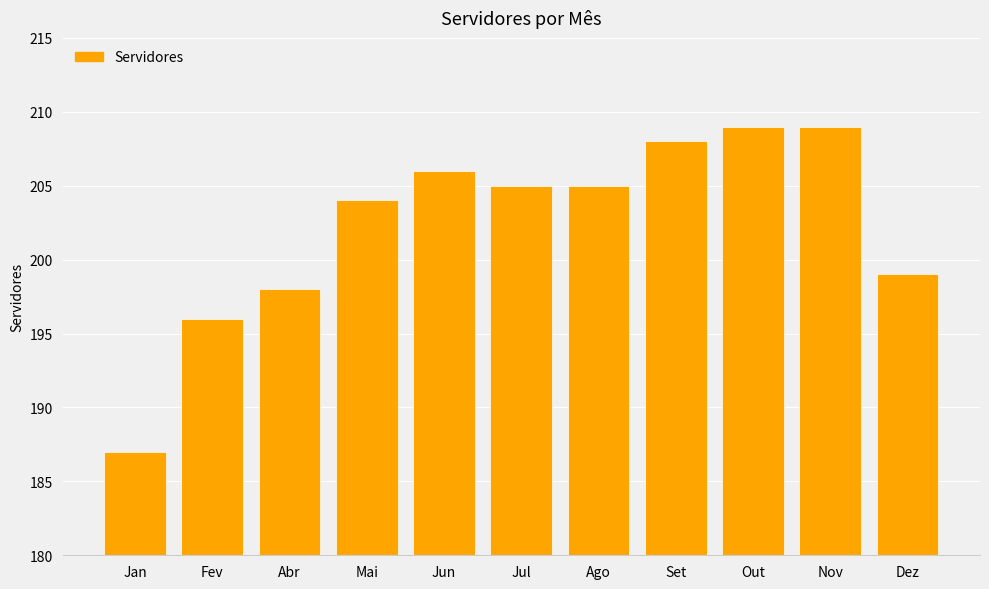

Are the bars grouped side by side (vs. stacked)?

No